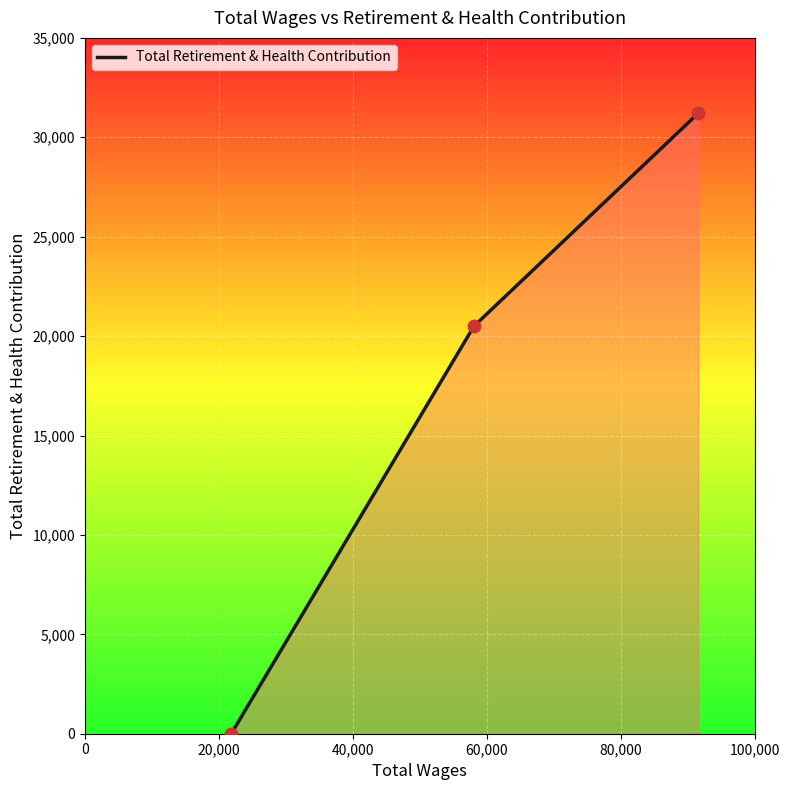

What is the sum of all values?

51713